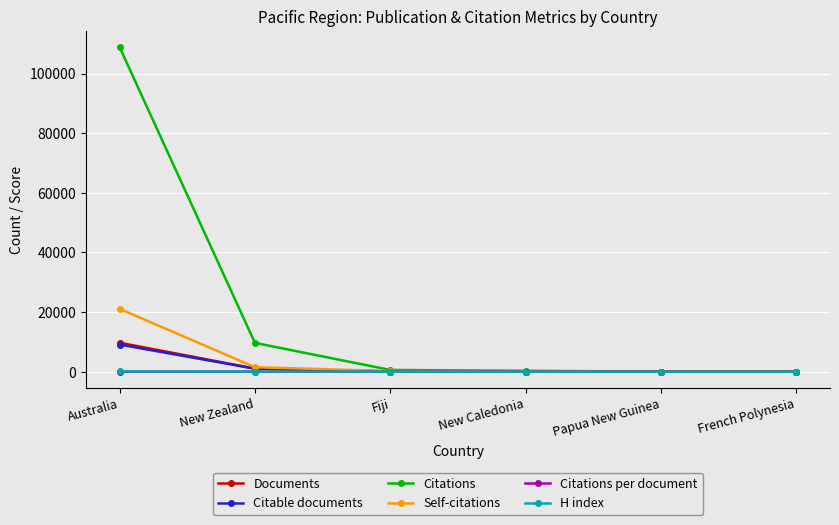

What is the average value of the Self-citations series?

3807.3